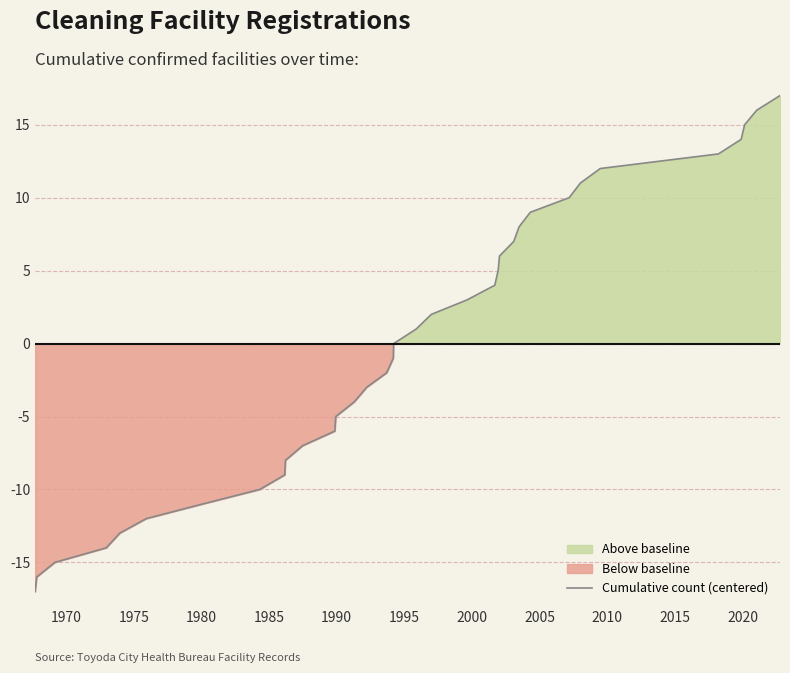

What is the maximum value for Cumulative count (centered)?

17